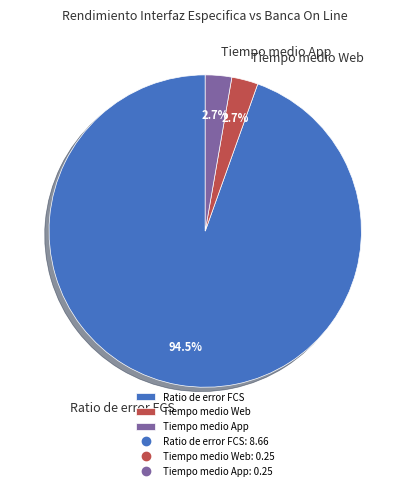

Which category accounts for the majority?

Ratio de error FCS